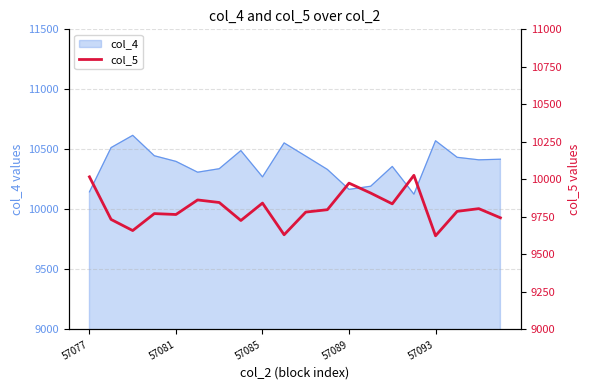

What is the lowest value of the col_4 series?

10127